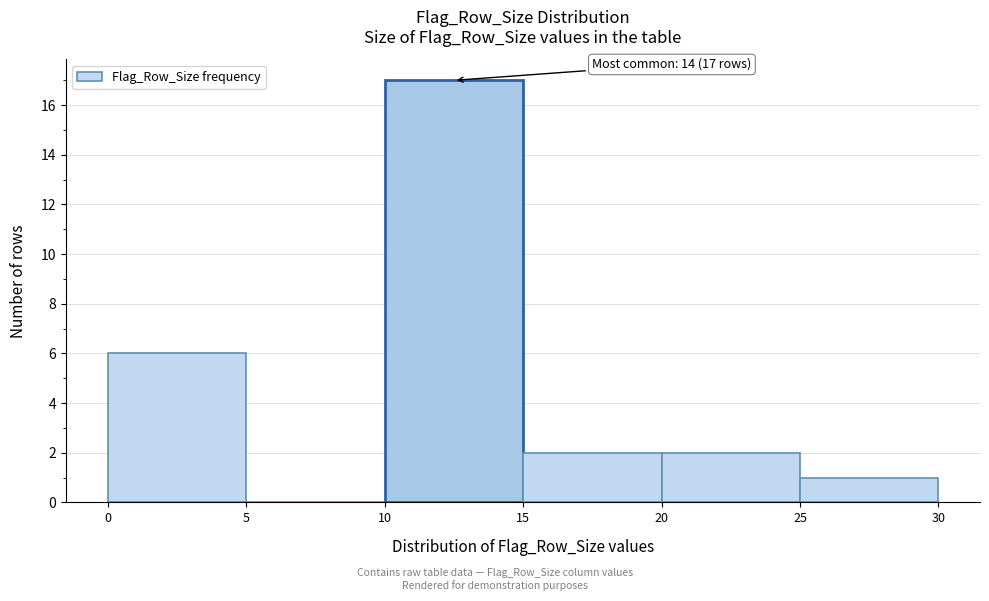

Over which range of the x-axis is the bar tallest?

10 to 15